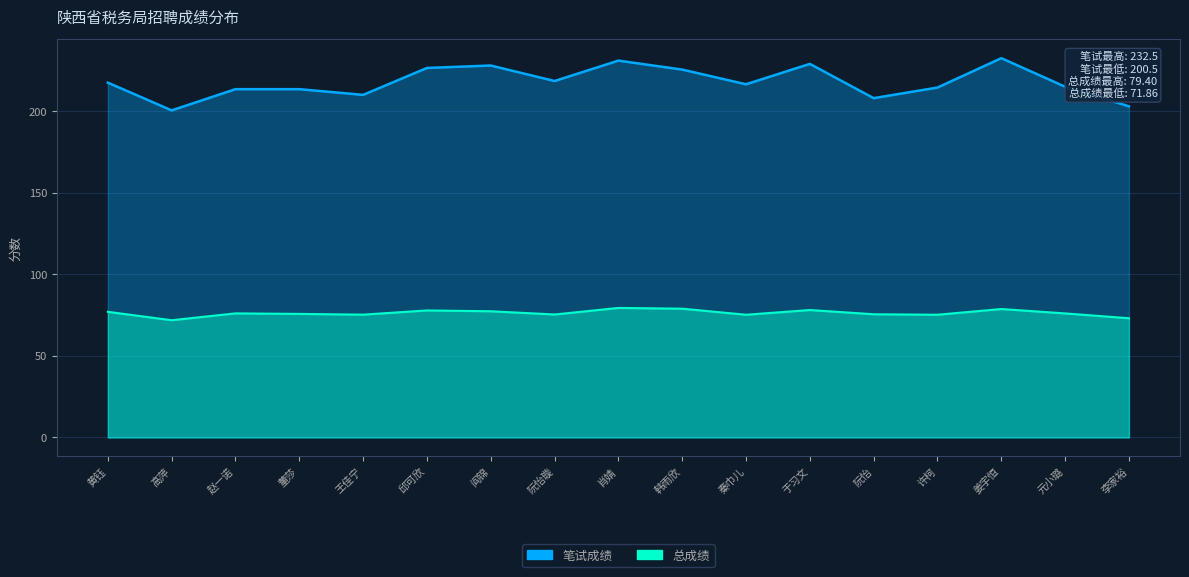

At which label does 笔试成绩 first exceed 216?

黄钰